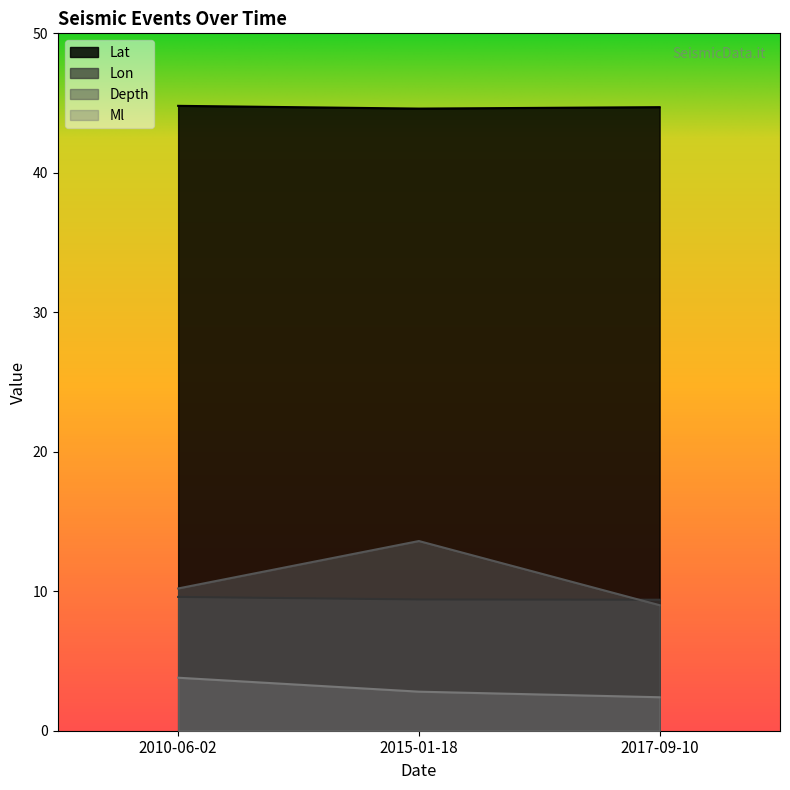

Is it true that Lon equals 17.0 at 2010-06-02?

False